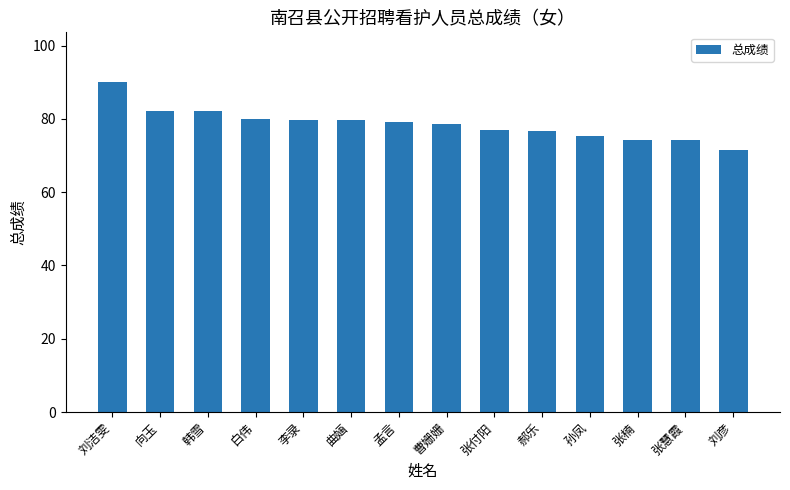

What value does the data have at 张慧霞?

74.1